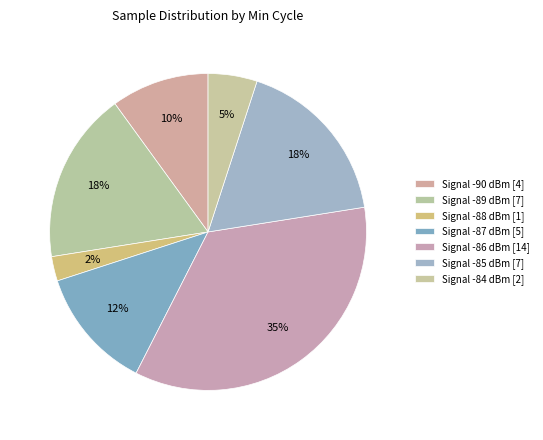

Count the number of slices in the pie.

7